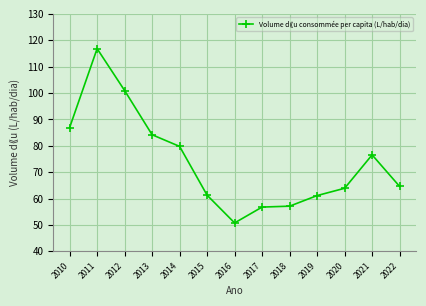

Where is the first local maximum?

2011